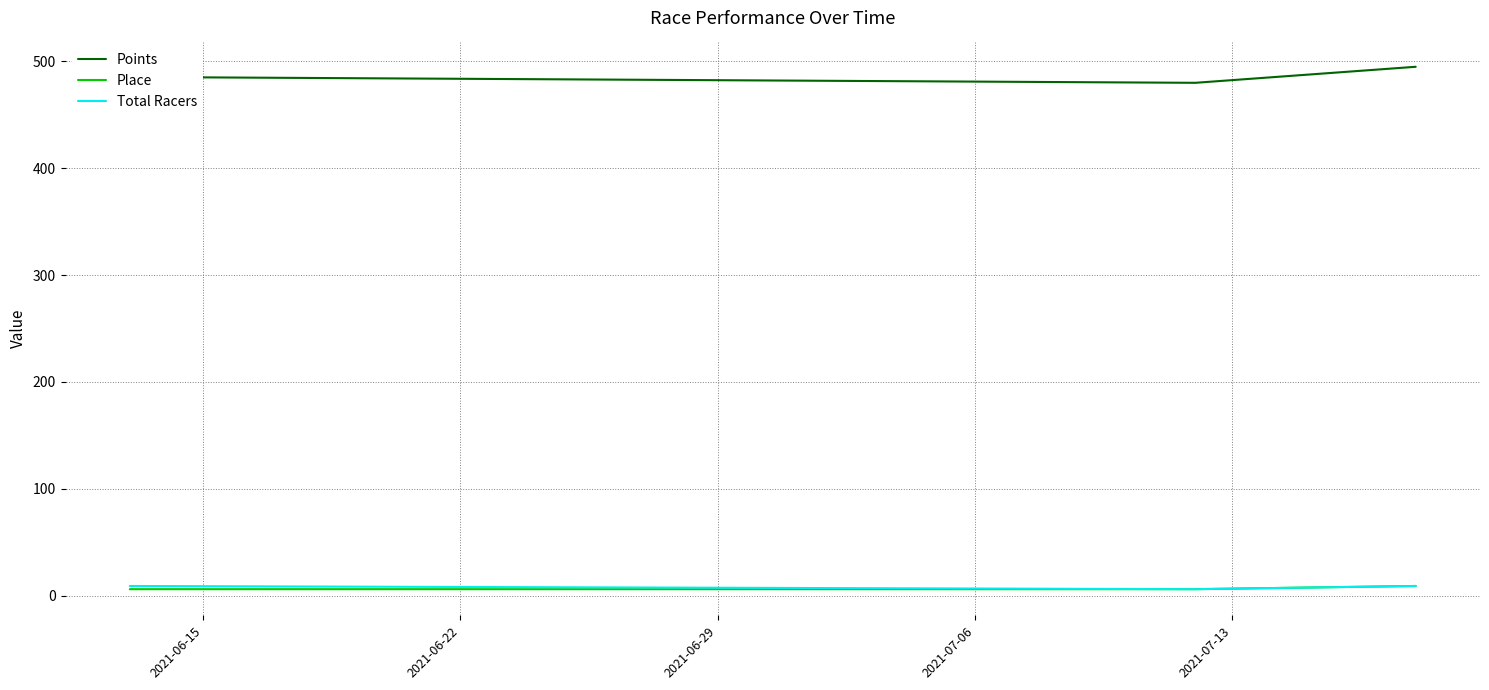

What is the greatest value displayed?

495.0